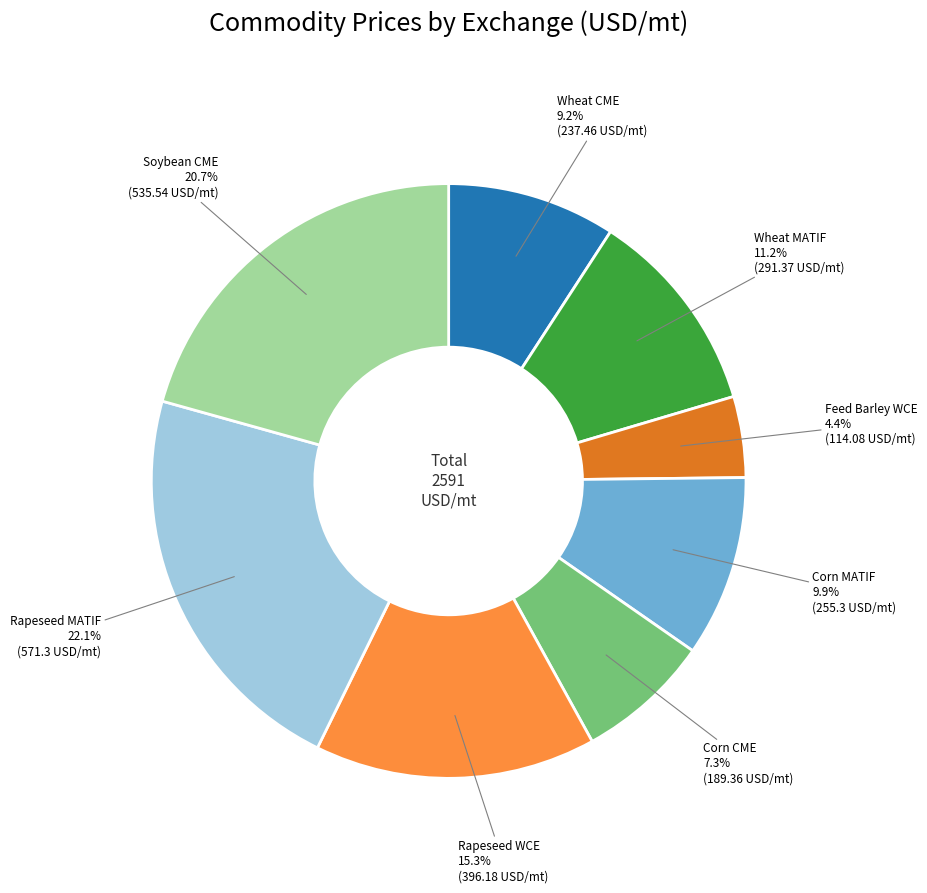

Is there a majority slice in this chart?

No